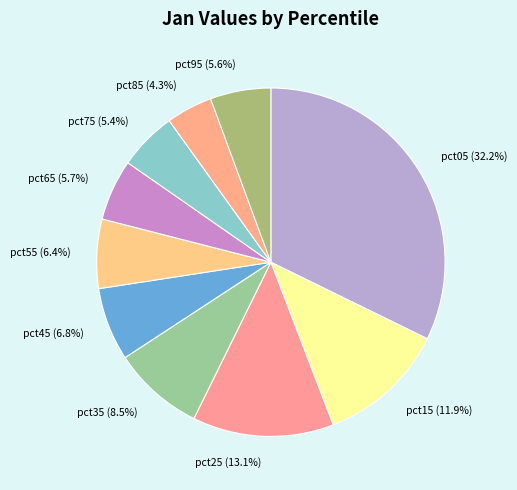

How many segments does this pie chart have?

10